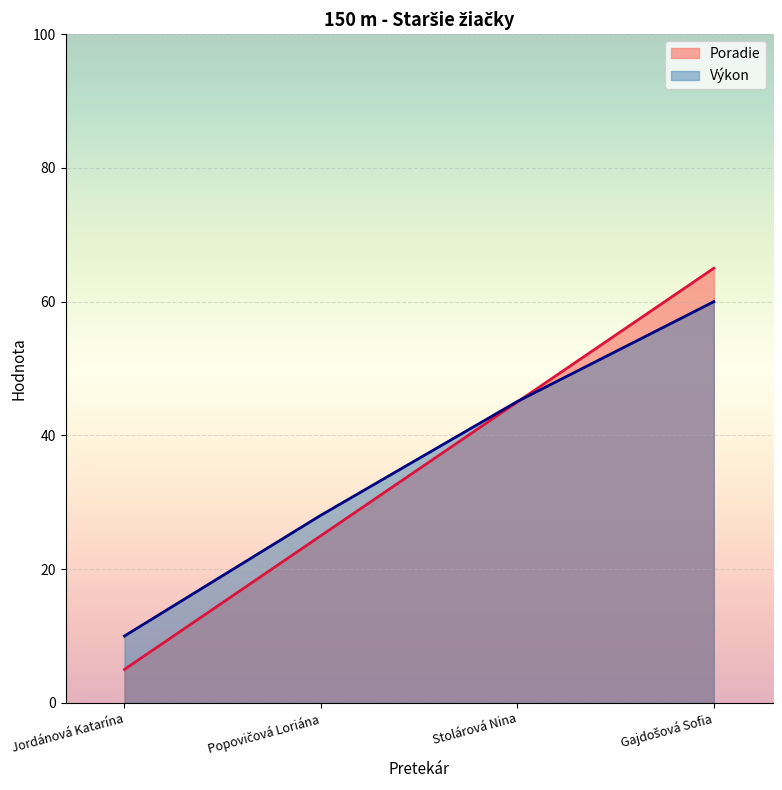

Reading left to right, transcribe all the data shown in this chart.

Poradie: 5.0	25.0	45.0	65.0
Výkon: 10.0	28.1	45.1	60.0